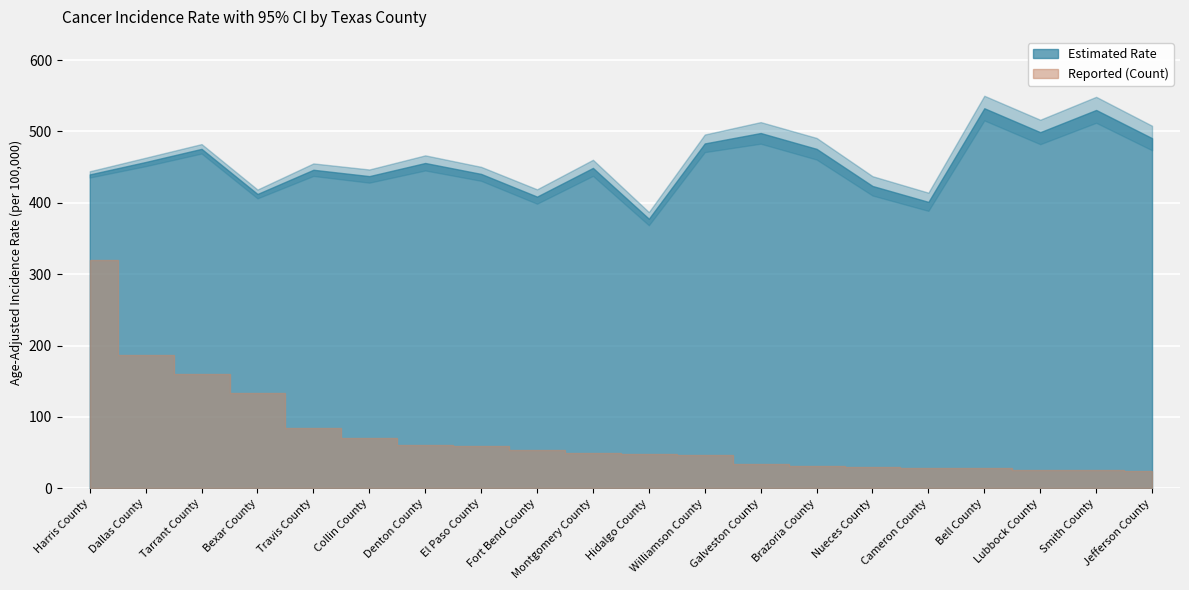

Reading right to left, extract all data points from this chart.

Age-Adjusted Rate: 490.6	530.1	499.0	532.5	401.3	423.6	475.6	497.8	483.2	377.7	448.9	408.7	440.5	455.8	437.4	446.3	412.4	475.6	457.2	439.8
Lower CI: 473.6	512.1	482.1	515.4	388.7	410.2	460.6	482.8	471.0	368.5	437.7	398.7	430.8	445.3	428.2	437.6	406.2	469.0	451.3	435.4
Upper CI: 508.0	548.5	516.4	550.0	414.2	437.3	490.9	513.1	495.7	387.0	460.3	418.9	450.4	466.5	446.7	455.2	418.6	482.3	463.2	444.2
Avg Annual Count: 669.0	684.0	685.0	776.0	786.0	801.0	836.0	911.0	1255.0	1306.0	1331.0	1468.0	1615.0	1643.0	1916.0	2293.0	3631.0	4349.0	5047.0	8648.0